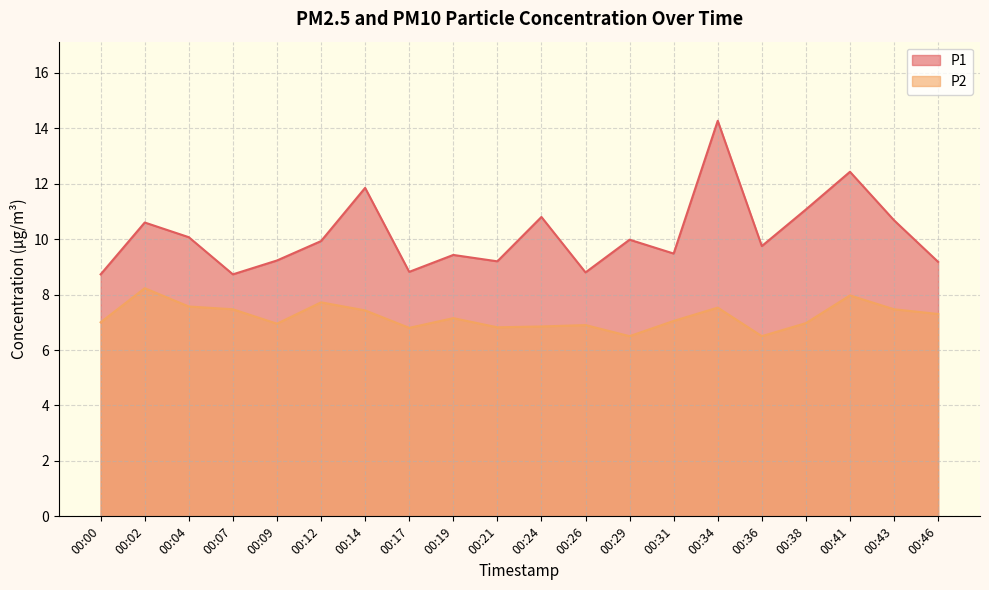

How many data points does each series have?

20